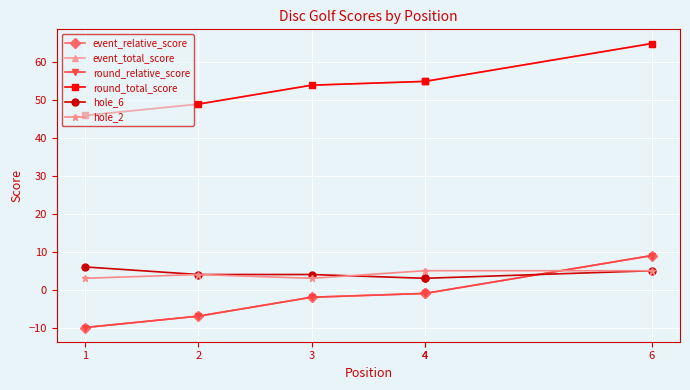

How many lines are shown in the chart?

6